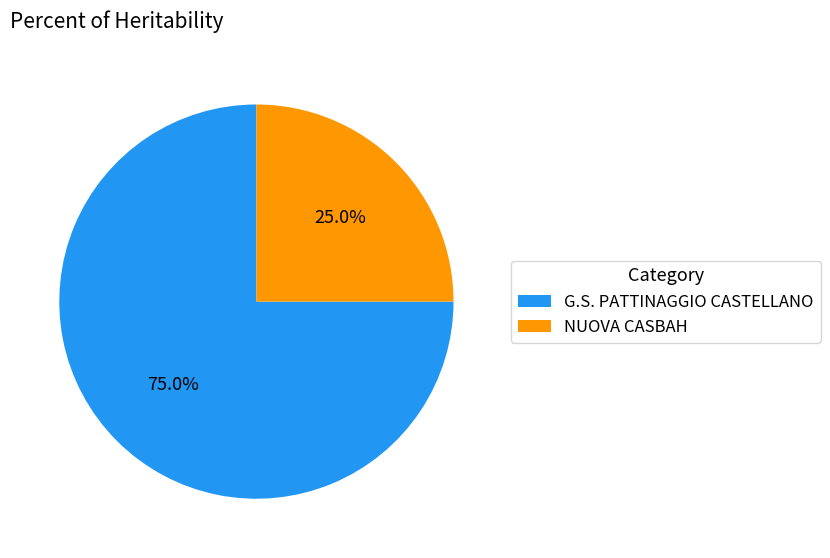

Between NUOVA CASBAH and G.S. PATTINAGGIO CASTELLANO, which is larger?

G.S. PATTINAGGIO CASTELLANO